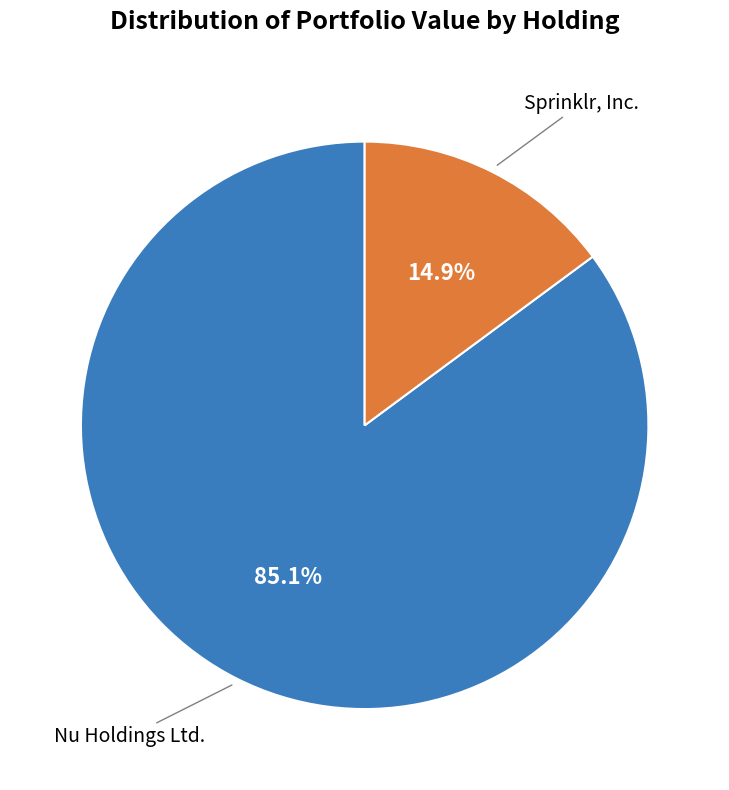

Is there any slice that represents more than half of the pie?

Yes